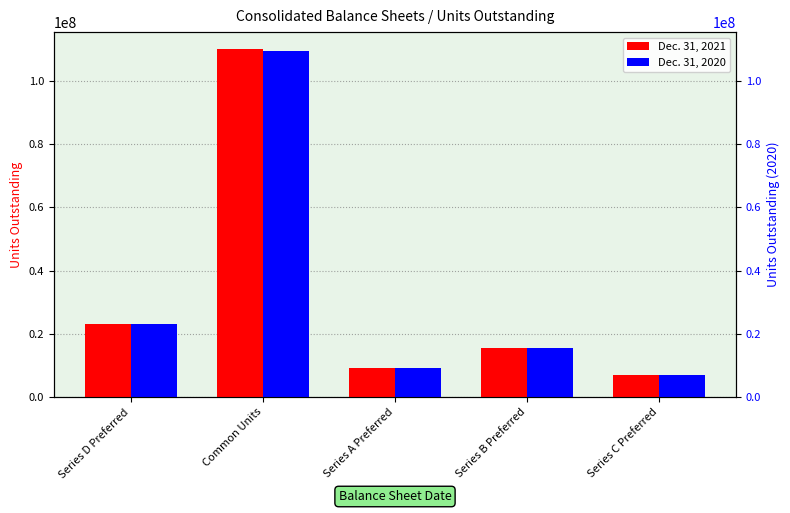

What is the total value across all series at Series D Preferred?

46493300